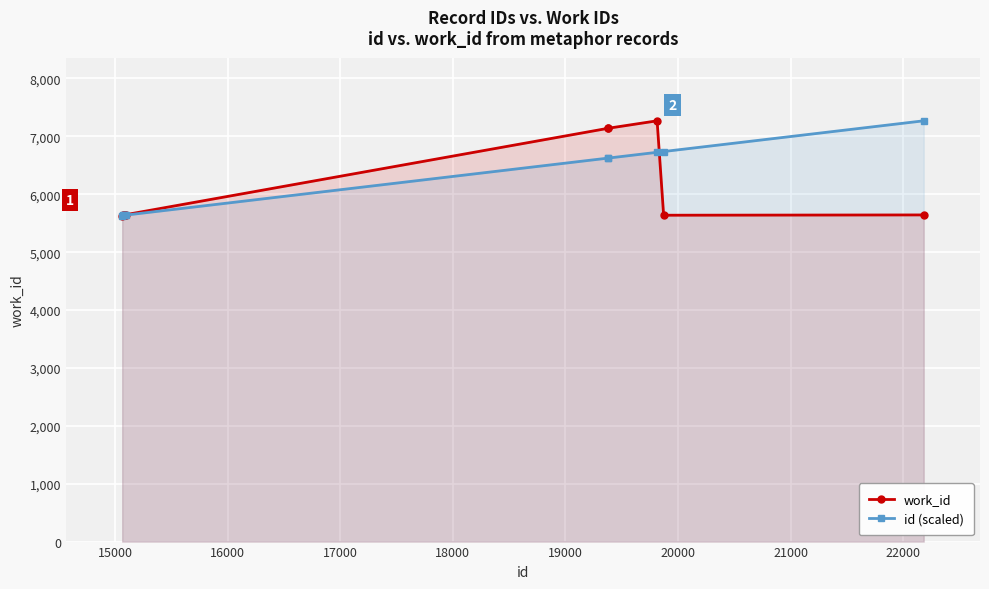

Reading right to left, extract all data points from this chart.

work_id: 5643.0	5638.0	7269.0	7140.0	7139.0	5650.0	5643.0	5643.0	5638.0	5633.0
id (scaled): 7269.0	6738.1	6724.8	6624.8	6624.4	5641.7	5638.3	5637.1	5635.3	5633.0